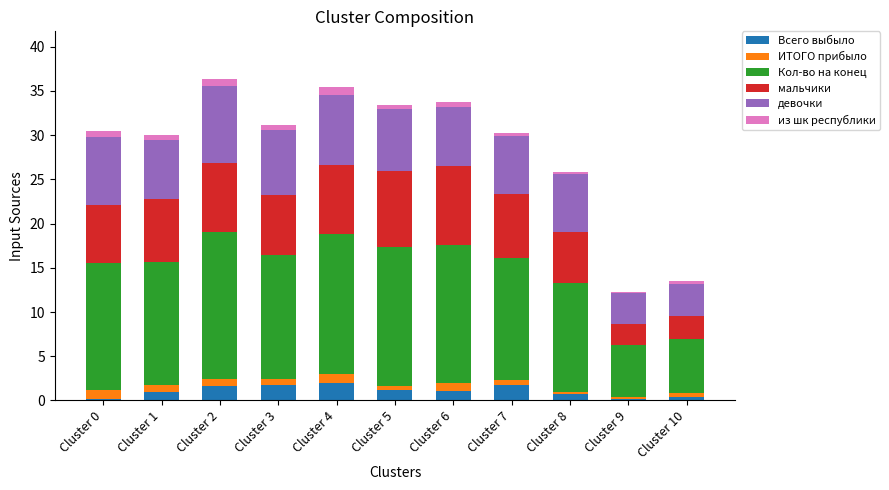

True or false: Всего выбыло has a value of 1.1 at Cluster 6.

True